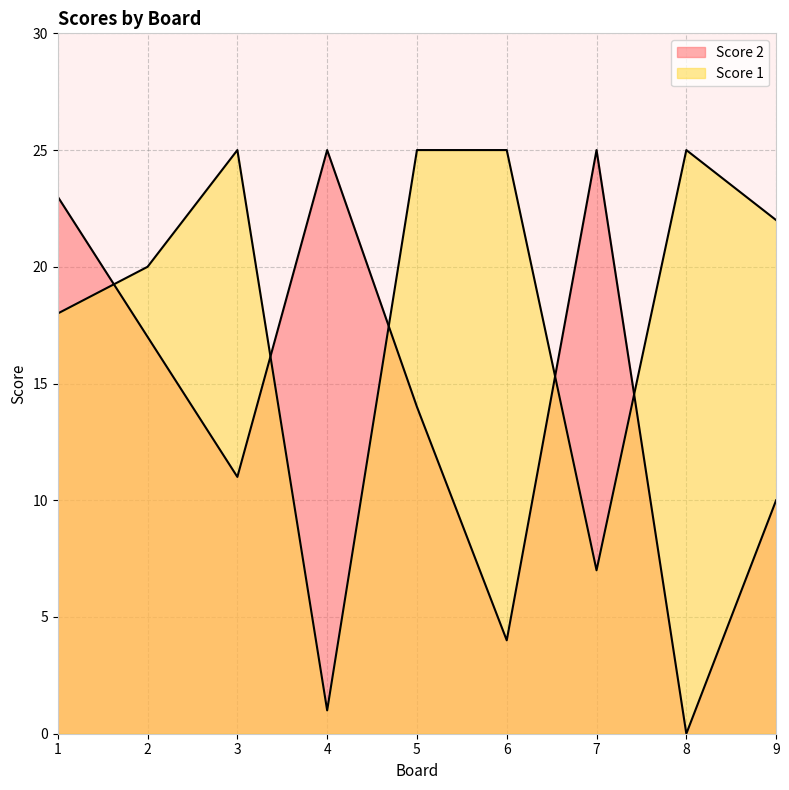

Which series has the largest total across all categories?

Score 1